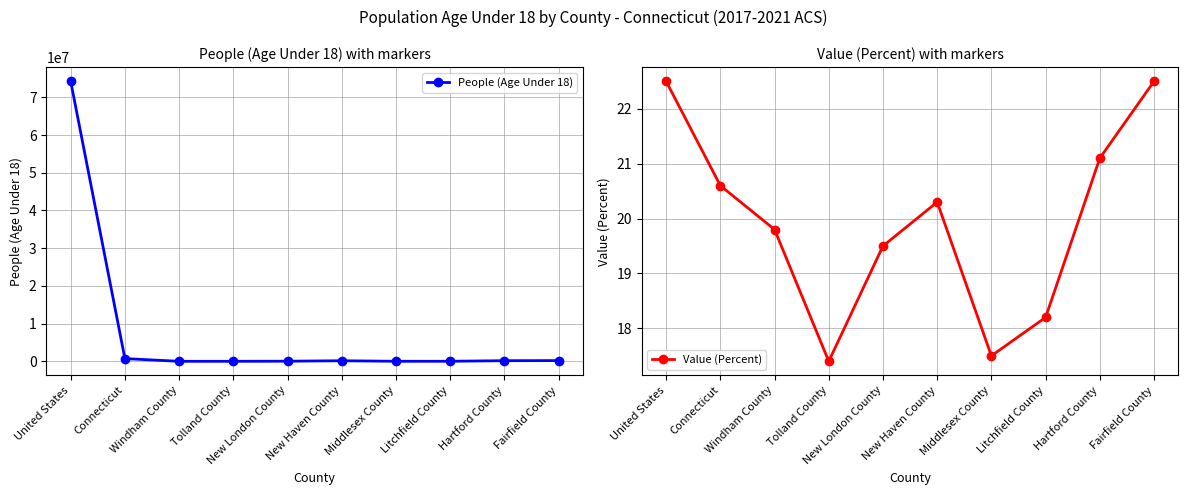

List the series in order of their overall mean, highest first.

People (Age Under 18), Value (Percent)